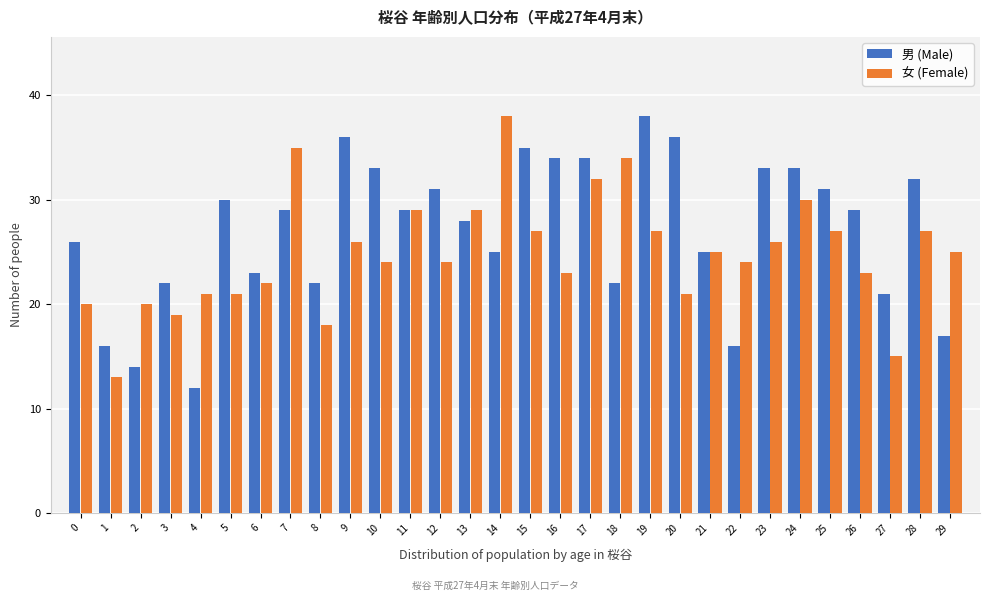

Which series has the largest total across all categories?

男 (Male)